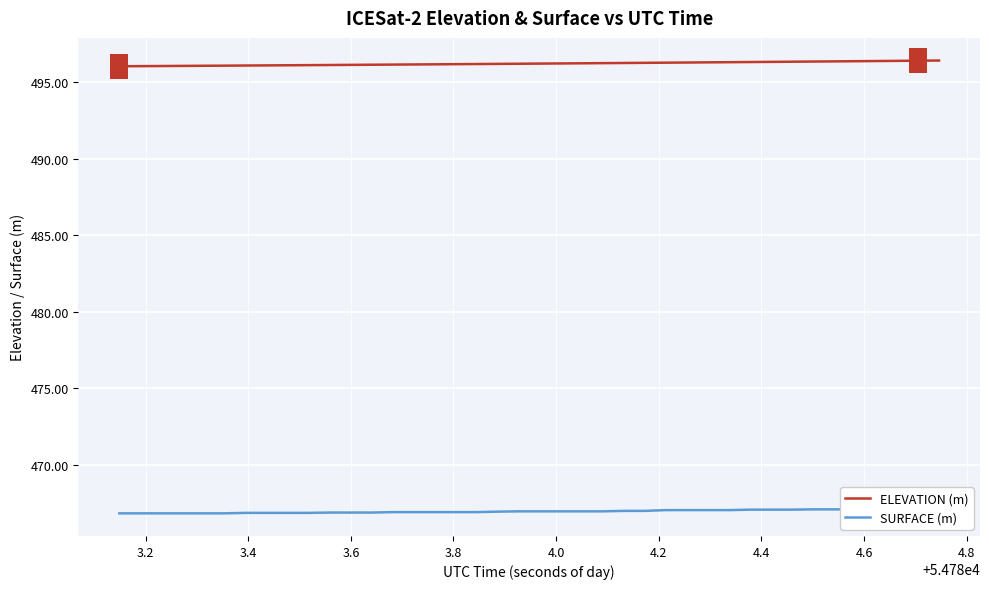

What is the lowest value of the ELEVATION (m) series?

496.0